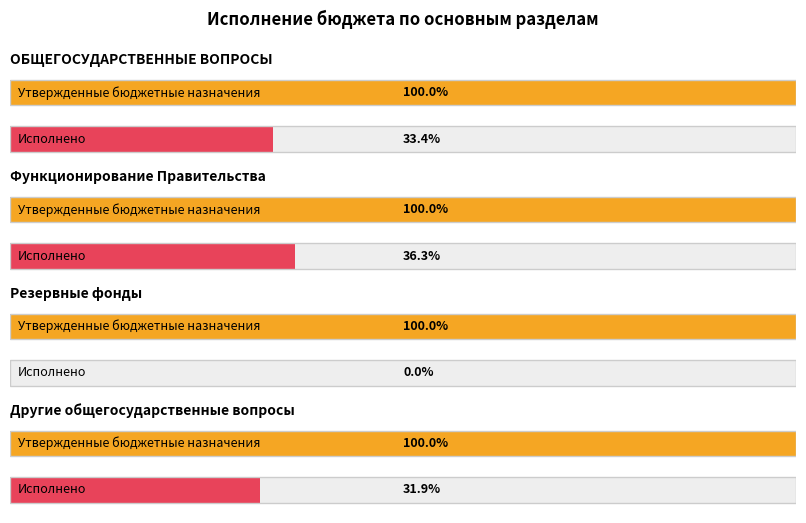

At how many categories does at least one series exceed 2582993?

1